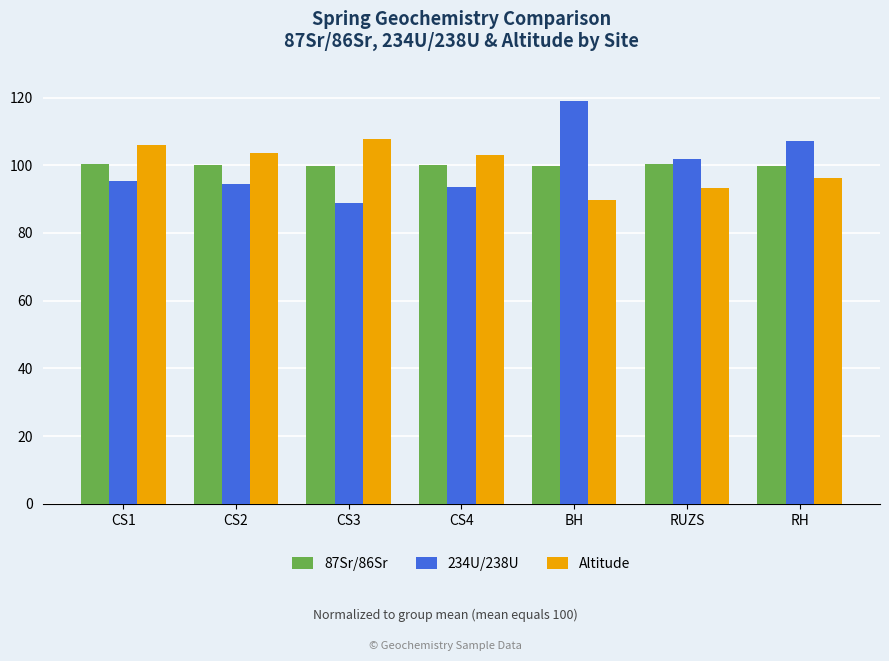

True or false: 234U/238U has a value of 156.4 at RH.

False